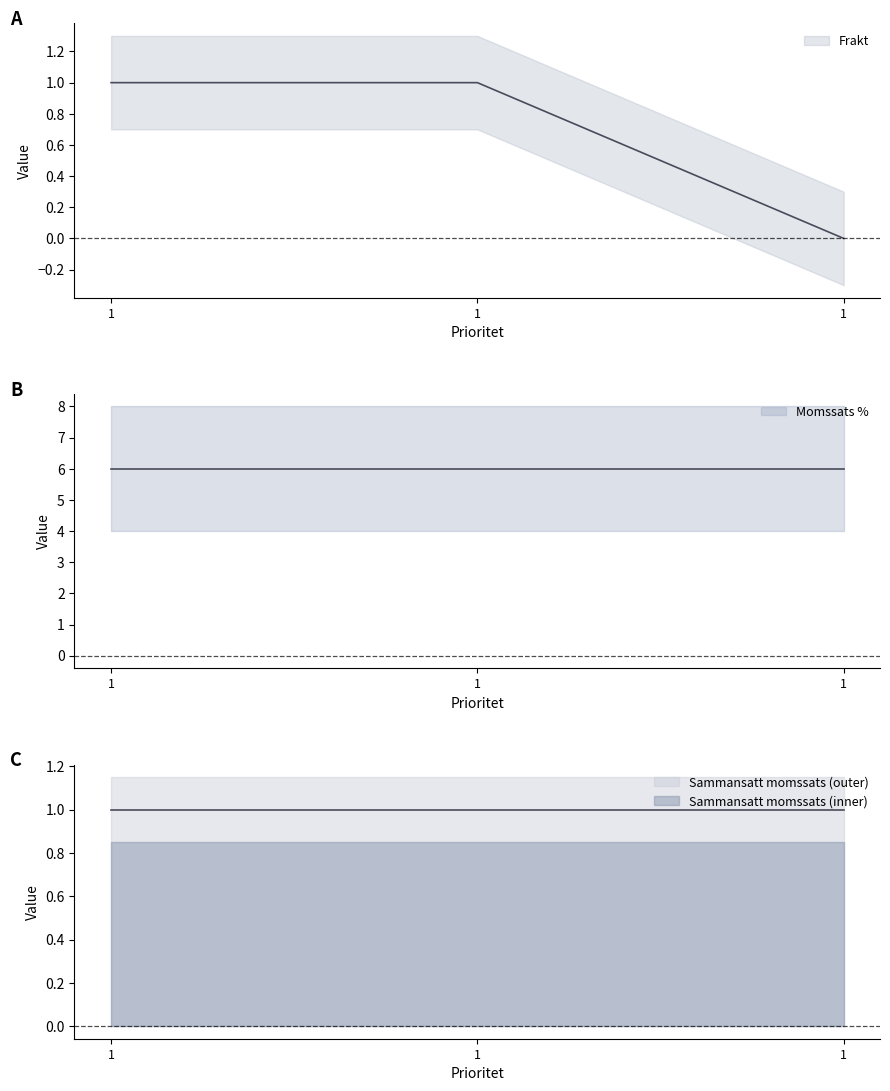

Between 1 and 1, which series saw the biggest shift?

Frakt